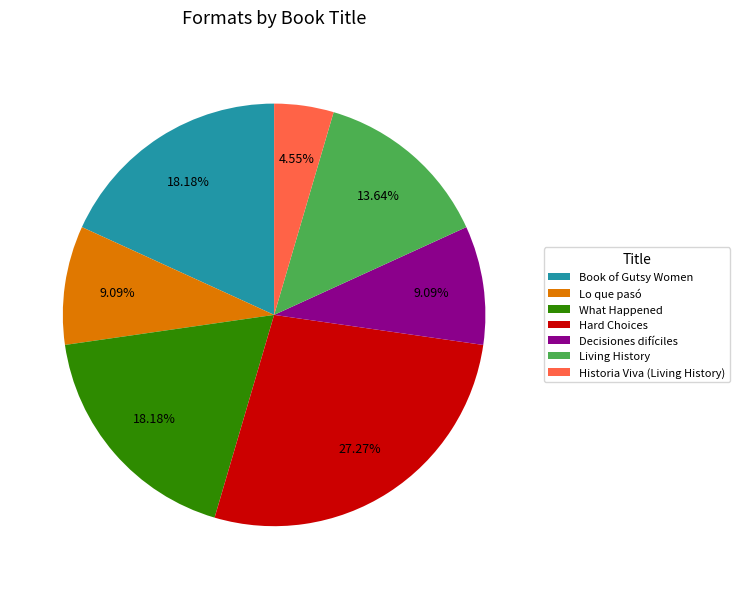

Is it true that Book of Gutsy Women is 7% of the pie?

False